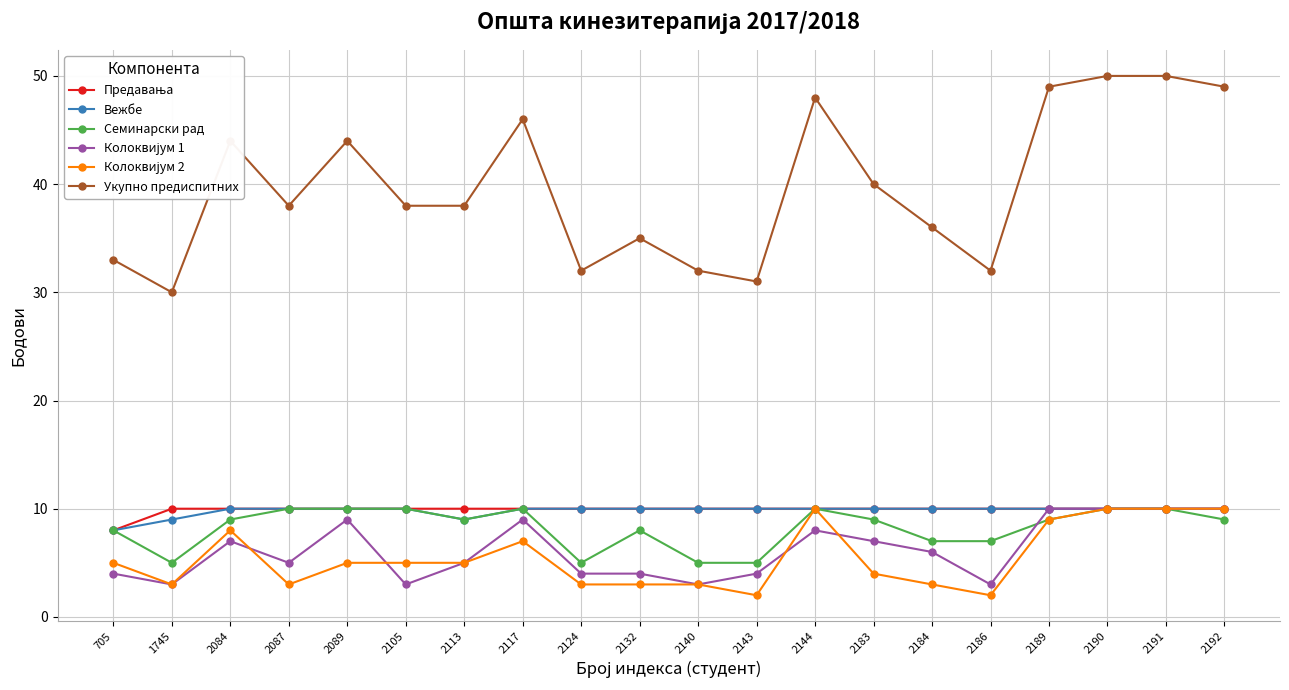

What is the spread (max minus min) of values at 2144?

40